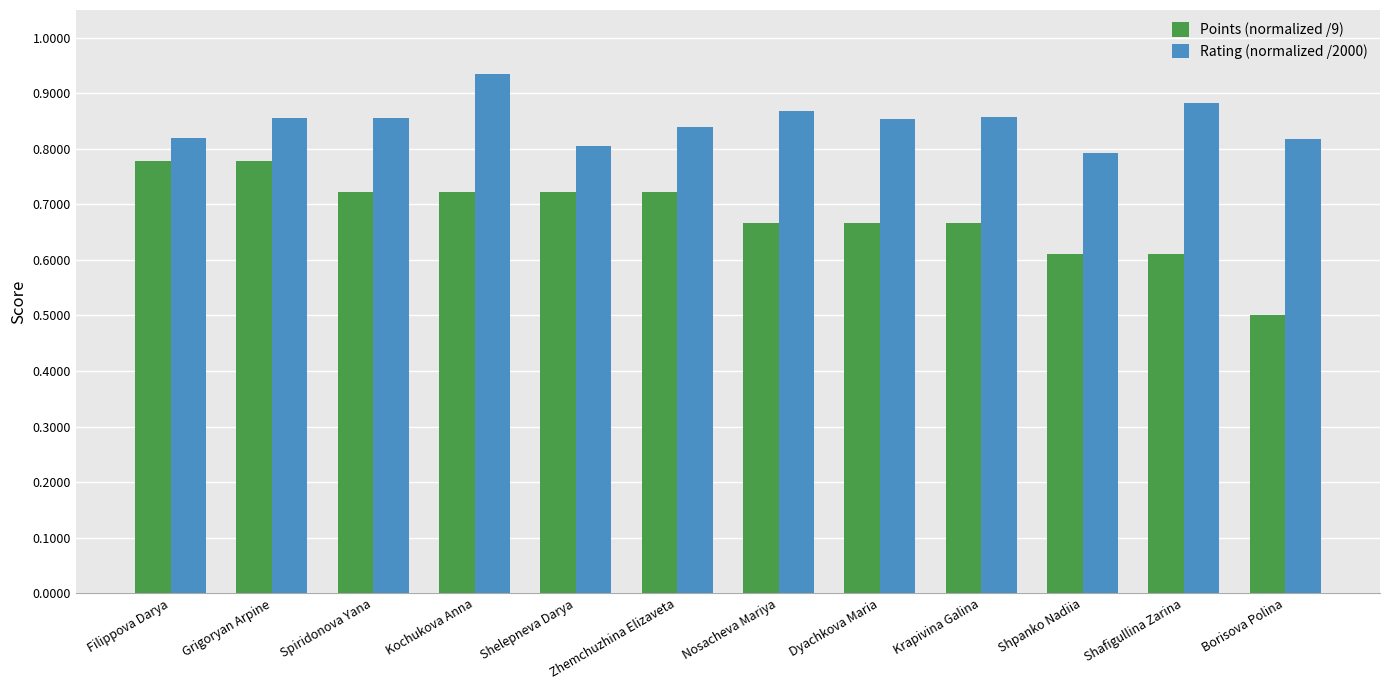

Between Nosacheva Mariya and Shafigullina Zarina, which series saw the biggest shift?

Points (normalized /9)